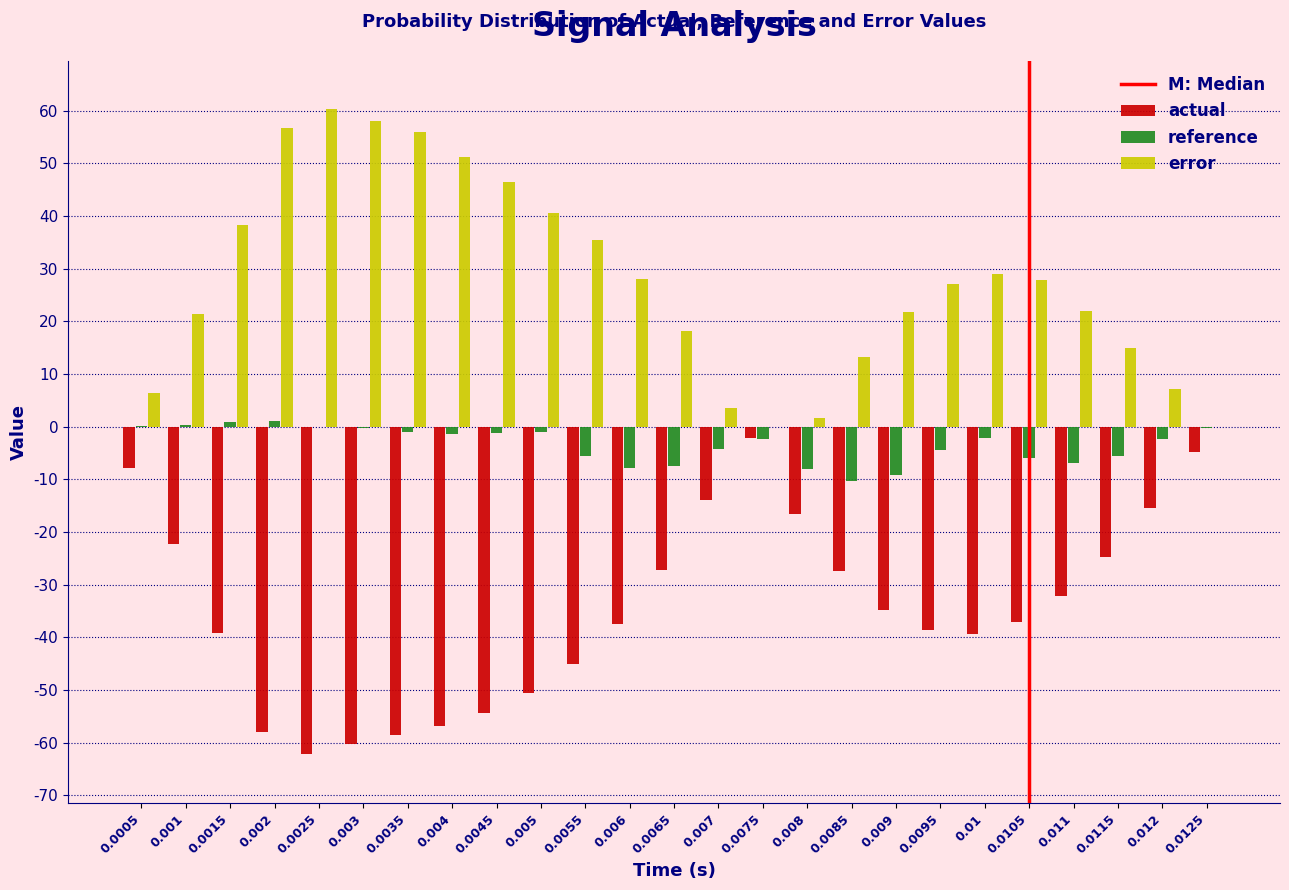

What is the sum of all reference values?

-84.4